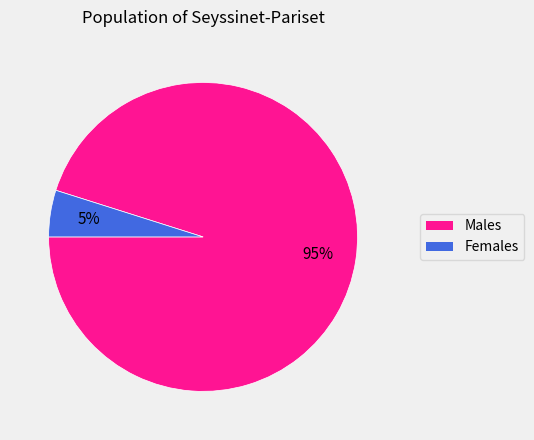

To the nearest percent, what is the average slice percentage?

50%